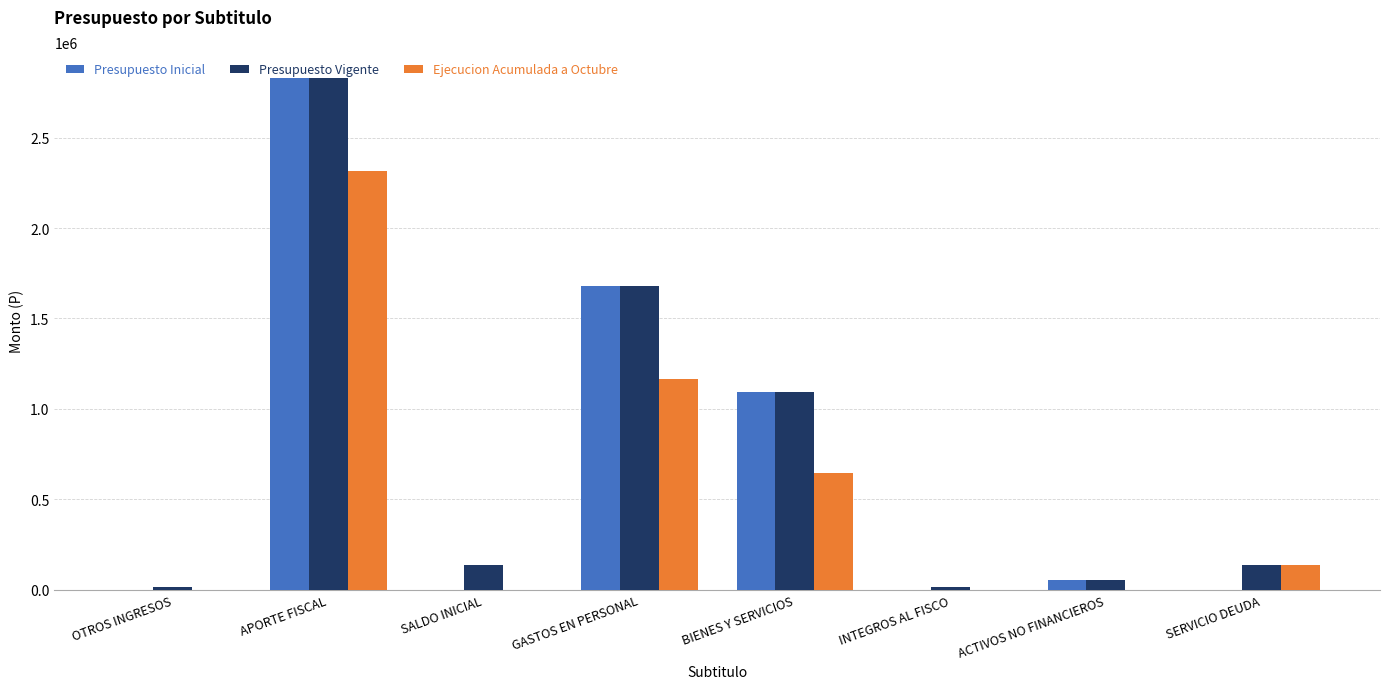

What is the maximum value for Ejecucion Acumulada a Octubre?

2314291